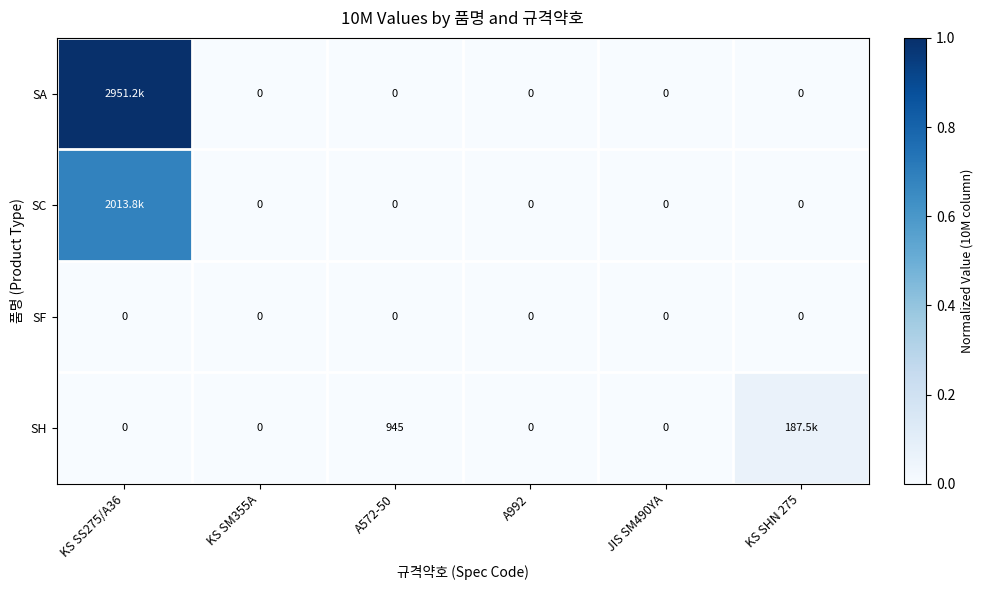

Is the value of SF at KS SM355A greater than the value of SH at A572-50?

No